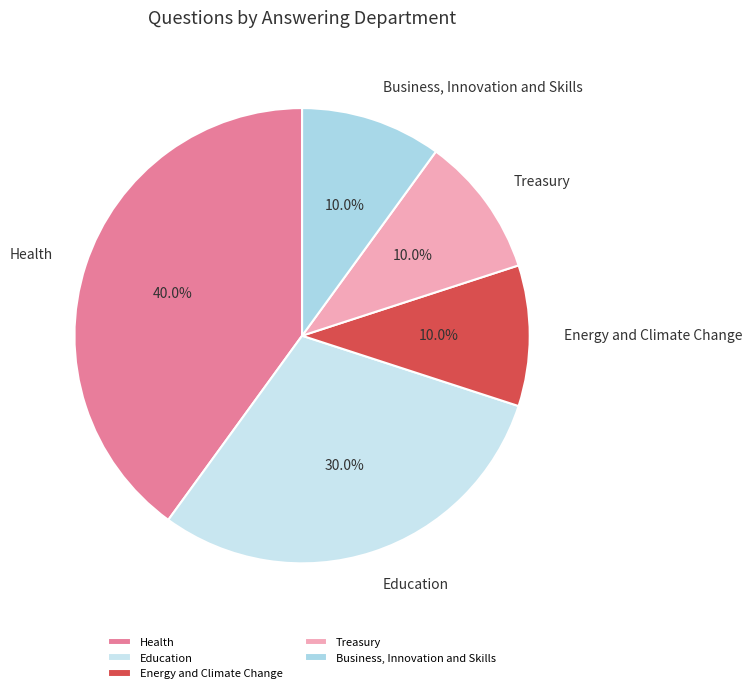

Which slice is the largest?

Health